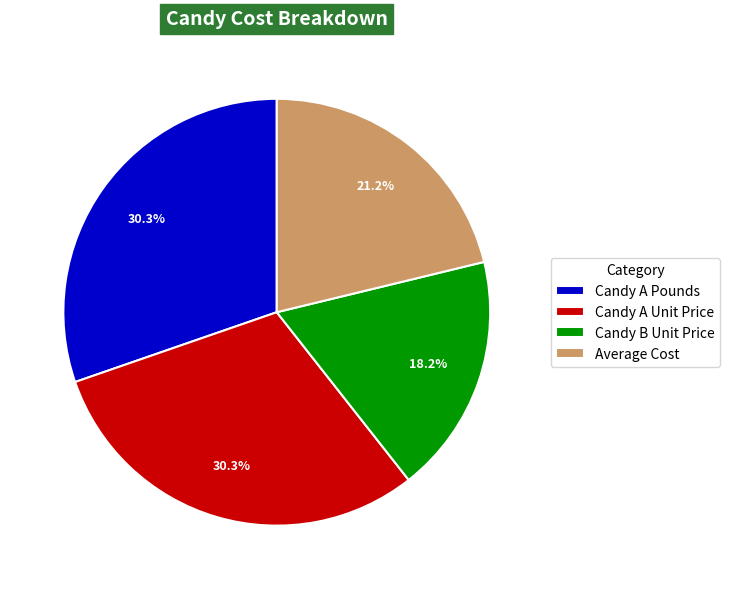

Does Average Cost account for over 50% of the chart?

No